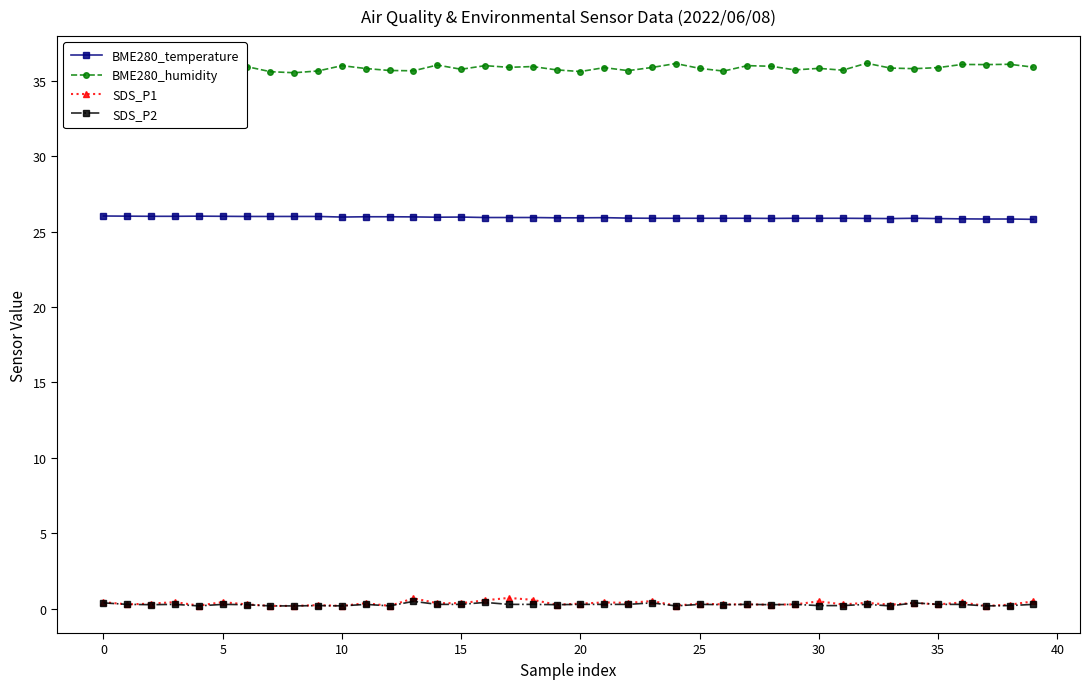

What is the difference between the second highest and second lowest values in the BME280_humidity series?

0.5